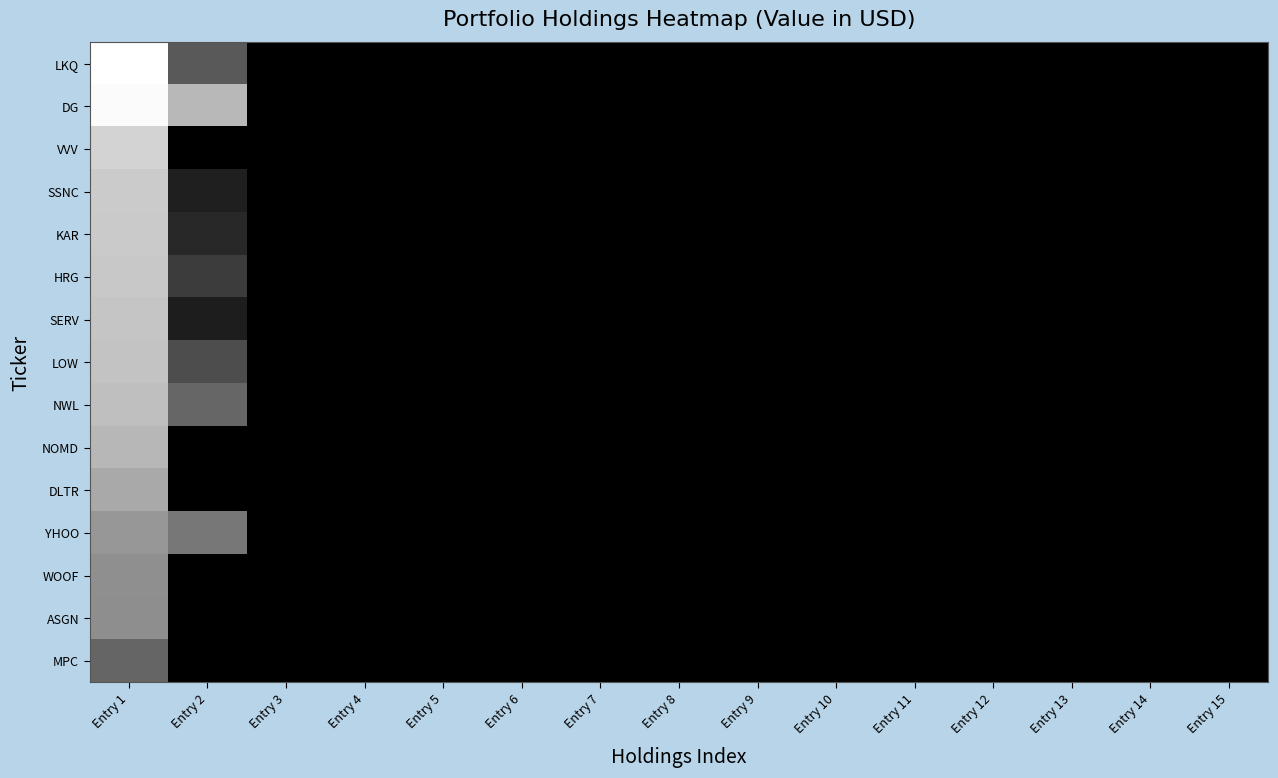

Reading left to right, transcribe all the data shown in this chart.

LKQ: Entry 1=50134000	Entry 2=17471000	Entry 3=0	Entry 4=0	Entry 5=0	Entry 6=0	Entry 7=0	Entry 8=0	Entry 9=0	Entry 10=0	Entry 11=0	Entry 12=0	Entry 13=0	Entry 14=0	Entry 15=0
DG: Entry 1=49224000	Entry 2=36050000	Entry 3=0	Entry 4=0	Entry 5=0	Entry 6=0	Entry 7=0	Entry 8=0	Entry 9=0	Entry 10=0	Entry 11=0	Entry 12=0	Entry 13=0	Entry 14=0	Entry 15=0
VVV: Entry 1=41419000	Entry 2=0	Entry 3=0	Entry 4=0	Entry 5=0	Entry 6=0	Entry 7=0	Entry 8=0	Entry 9=0	Entry 10=0	Entry 11=0	Entry 12=0	Entry 13=0	Entry 14=0	Entry 15=0
SSNC: Entry 1=39780000	Entry 2=6189000	Entry 3=0	Entry 4=0	Entry 5=0	Entry 6=0	Entry 7=0	Entry 8=0	Entry 9=0	Entry 10=0	Entry 11=0	Entry 12=0	Entry 13=0	Entry 14=0	Entry 15=0
KAR: Entry 1=39630000	Entry 2=7906000	Entry 3=0	Entry 4=0	Entry 5=0	Entry 6=0	Entry 7=0	Entry 8=0	Entry 9=0	Entry 10=0	Entry 11=0	Entry 12=0	Entry 13=0	Entry 14=0	Entry 15=0
HRG: Entry 1=39317000	Entry 2=11762000	Entry 3=0	Entry 4=0	Entry 5=0	Entry 6=0	Entry 7=0	Entry 8=0	Entry 9=0	Entry 10=0	Entry 11=0	Entry 12=0	Entry 13=0	Entry 14=0	Entry 15=0
SERV: Entry 1=38587000	Entry 2=5839000	Entry 3=0	Entry 4=0	Entry 5=0	Entry 6=0	Entry 7=0	Entry 8=0	Entry 9=0	Entry 10=0	Entry 11=0	Entry 12=0	Entry 13=0	Entry 14=0	Entry 15=0
LOW: Entry 1=38485000	Entry 2=15113000	Entry 3=0	Entry 4=0	Entry 5=0	Entry 6=0	Entry 7=0	Entry 8=0	Entry 9=0	Entry 10=0	Entry 11=0	Entry 12=0	Entry 13=0	Entry 14=0	Entry 15=0
NWL: Entry 1=37584000	Entry 2=20137000	Entry 3=0	Entry 4=0	Entry 5=0	Entry 6=0	Entry 7=0	Entry 8=0	Entry 9=0	Entry 10=0	Entry 11=0	Entry 12=0	Entry 13=0	Entry 14=0	Entry 15=0
NOMD: Entry 1=35976000	Entry 2=0	Entry 3=0	Entry 4=0	Entry 5=0	Entry 6=0	Entry 7=0	Entry 8=0	Entry 9=0	Entry 10=0	Entry 11=0	Entry 12=0	Entry 13=0	Entry 14=0	Entry 15=0
DLTR: Entry 1=33230000	Entry 2=0	Entry 3=0	Entry 4=0	Entry 5=0	Entry 6=0	Entry 7=0	Entry 8=0	Entry 9=0	Entry 10=0	Entry 11=0	Entry 12=0	Entry 13=0	Entry 14=0	Entry 15=0
YHOO: Entry 1=29760000	Entry 2=23323000	Entry 3=0	Entry 4=0	Entry 5=0	Entry 6=0	Entry 7=0	Entry 8=0	Entry 9=0	Entry 10=0	Entry 11=0	Entry 12=0	Entry 13=0	Entry 14=0	Entry 15=0
WOOF: Entry 1=28043000	Entry 2=0	Entry 3=0	Entry 4=0	Entry 5=0	Entry 6=0	Entry 7=0	Entry 8=0	Entry 9=0	Entry 10=0	Entry 11=0	Entry 12=0	Entry 13=0	Entry 14=0	Entry 15=0
ASGN: Entry 1=27859000	Entry 2=0	Entry 3=0	Entry 4=0	Entry 5=0	Entry 6=0	Entry 7=0	Entry 8=0	Entry 9=0	Entry 10=0	Entry 11=0	Entry 12=0	Entry 13=0	Entry 14=0	Entry 15=0
MPC: Entry 1=19898000	Entry 2=0	Entry 3=0	Entry 4=0	Entry 5=0	Entry 6=0	Entry 7=0	Entry 8=0	Entry 9=0	Entry 10=0	Entry 11=0	Entry 12=0	Entry 13=0	Entry 14=0	Entry 15=0